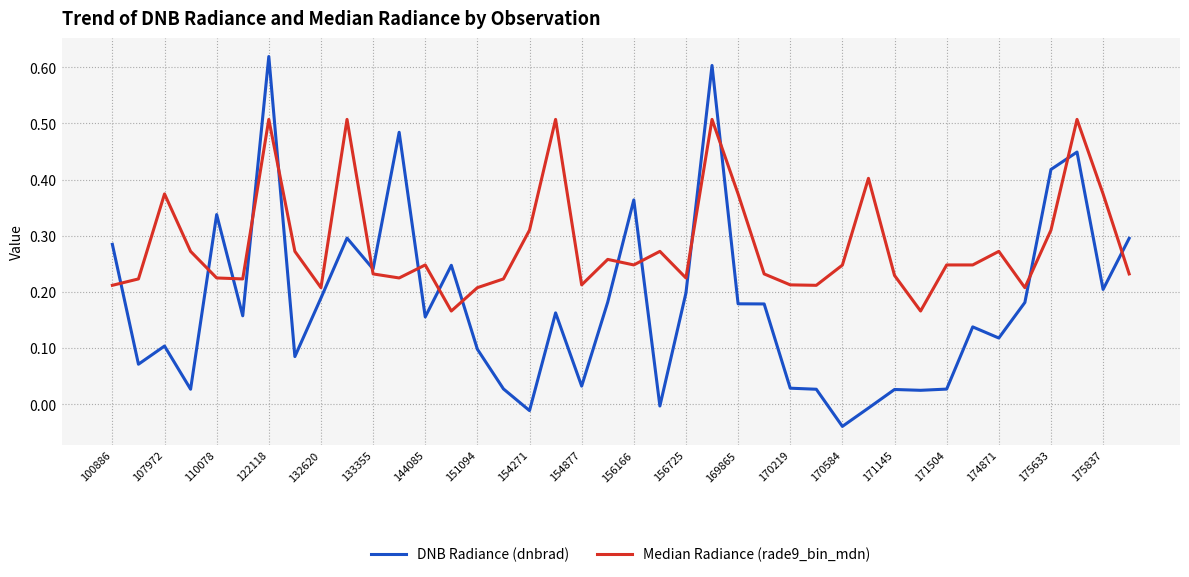

Rank the series by their average value, from highest to lowest.

Median Radiance (rade9_bin_mdn), DNB Radiance (dnbrad)